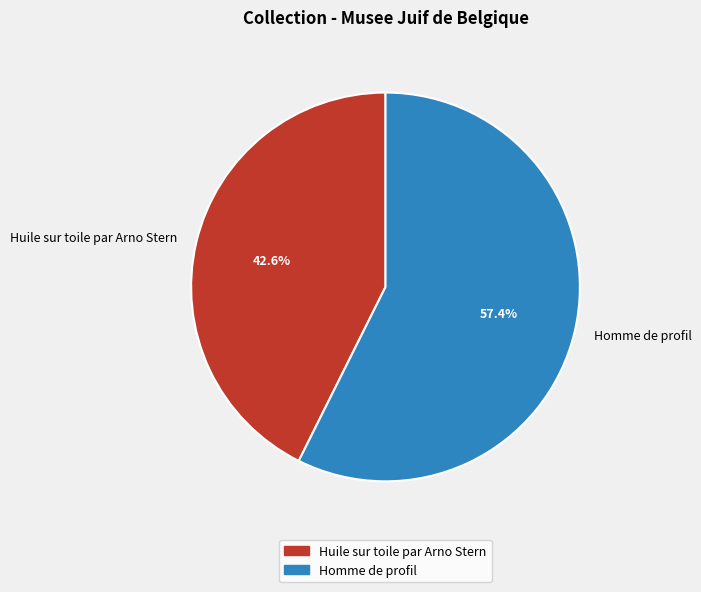

Combined, what portion of the pie is Huile sur toile par Arno Stern and Homme de profil?

100.0%